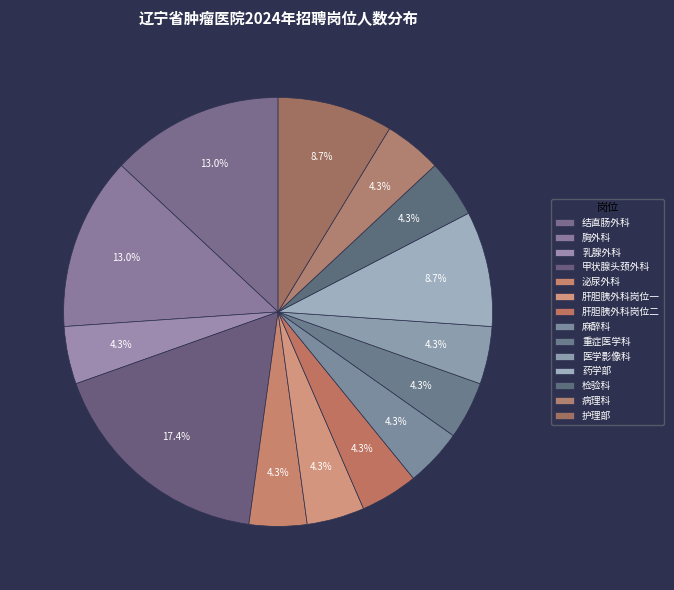

Does 肝胆胰外科岗位一 represent more than half of the total?

No